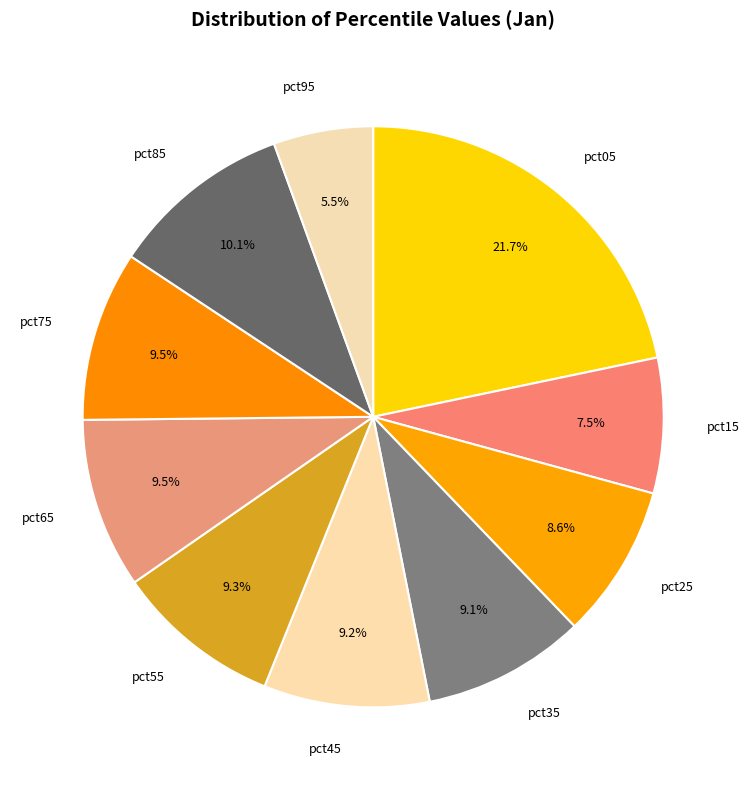

Is pct05 the majority of the pie?

No